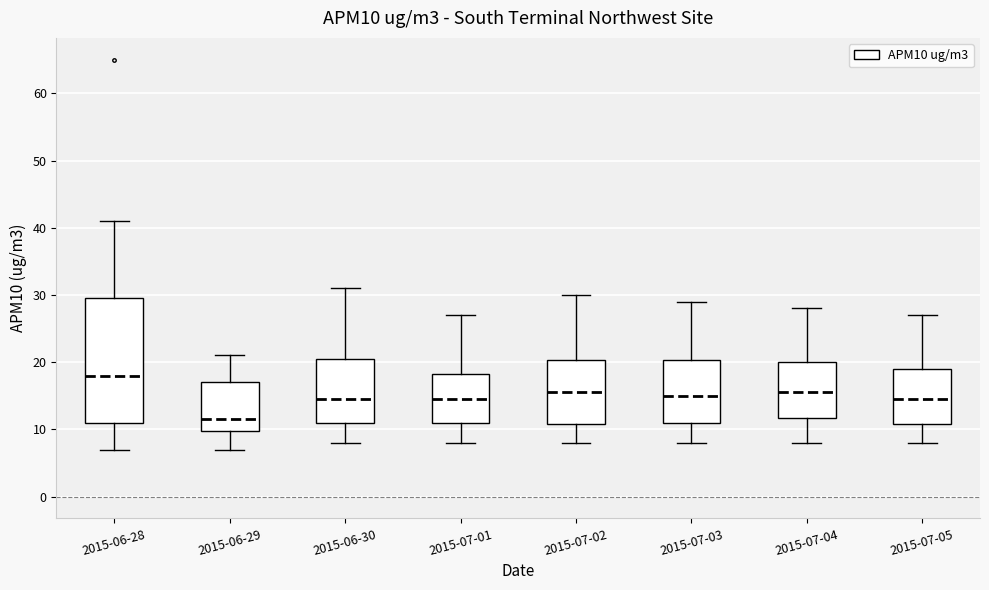

Where does the lower whisker of the box for 2015-07-02 end on the y-axis? The values are not printed on the chart, so give them approximately, as read against the axis.

8